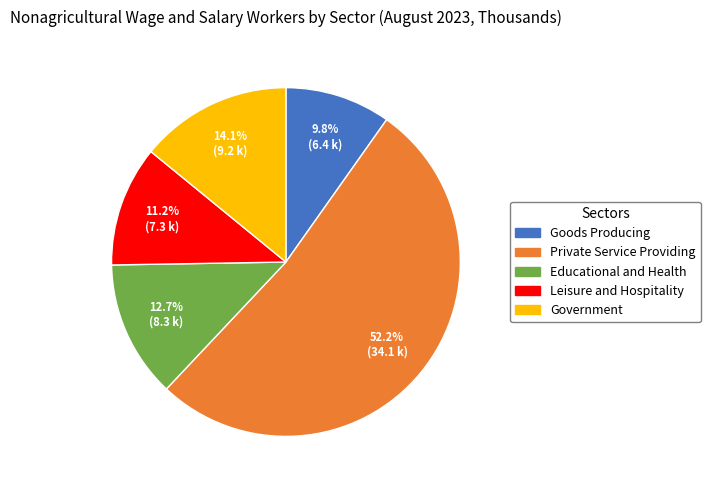

Which category has the biggest portion of the pie?

Private Service Providing